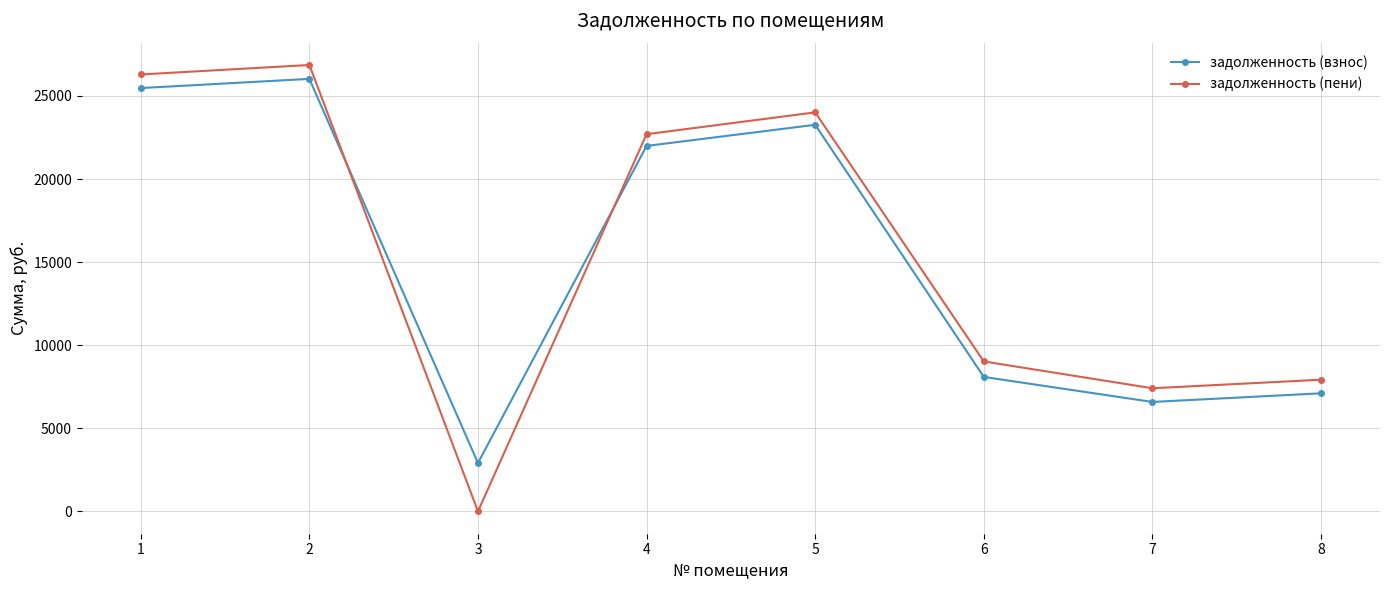

Rank the series by their maximum value, from highest to lowest.

задолженность (пени), задолженность (взнос)